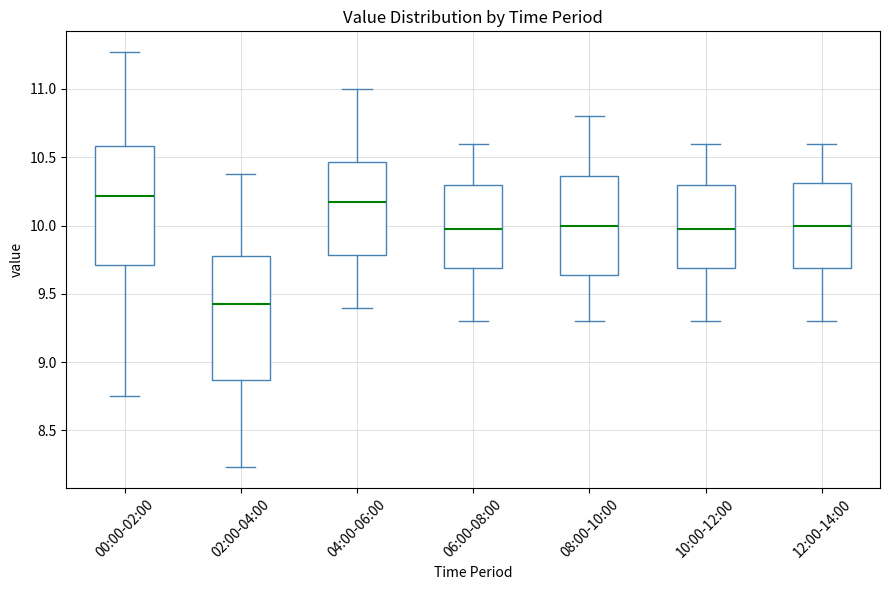

Where is the lower edge of the box for 02:00-04:00 on the y-axis? The values are not printed on the chart, so give them approximately, as read against the axis.

8.85